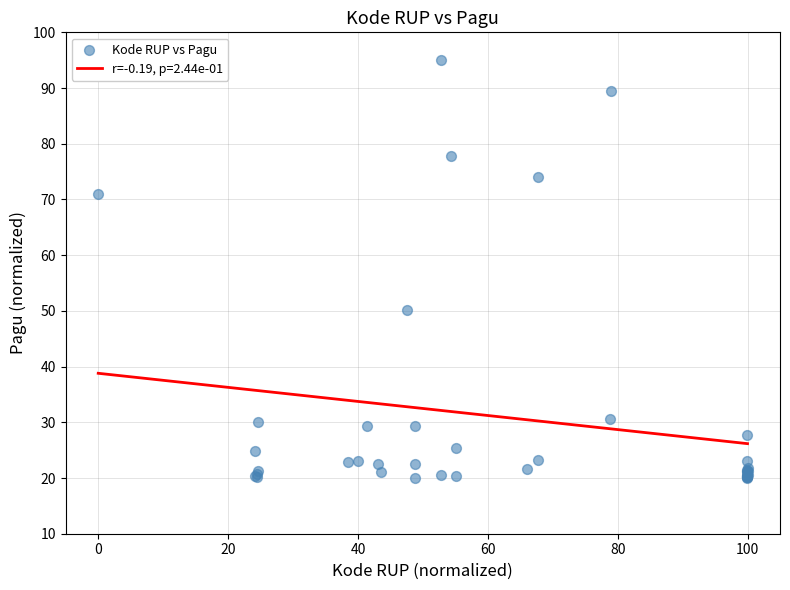

What Y value in the scatter plot is closest to 57?

50.1